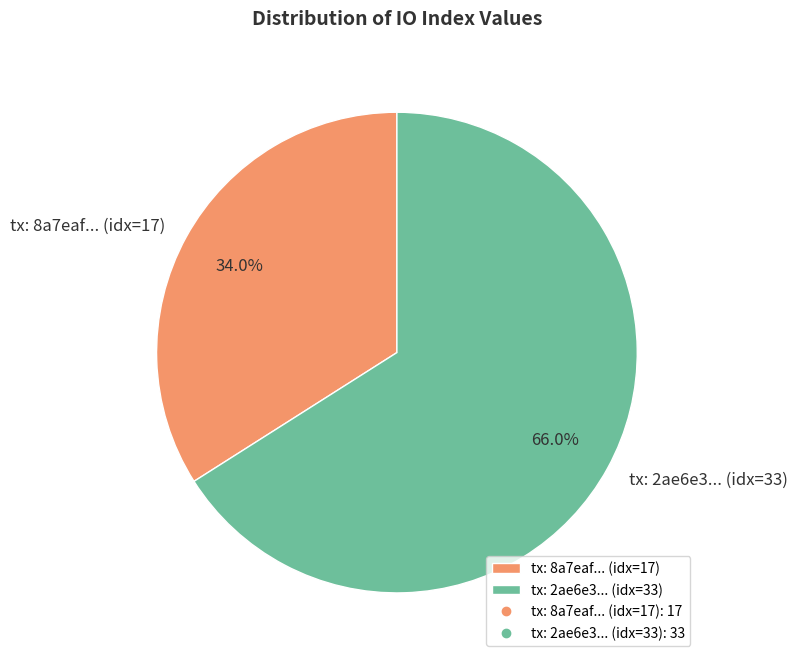

To the nearest percent, what is the average slice percentage?

50%